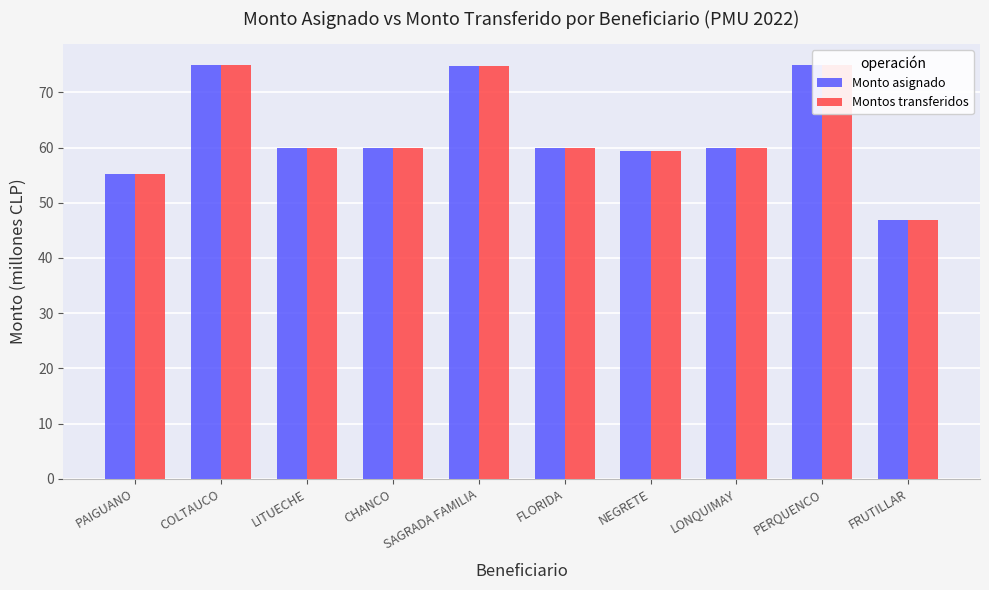

True or false: Monto asignado has a value of 74.8 at SAGRADA FAMILIA.

True